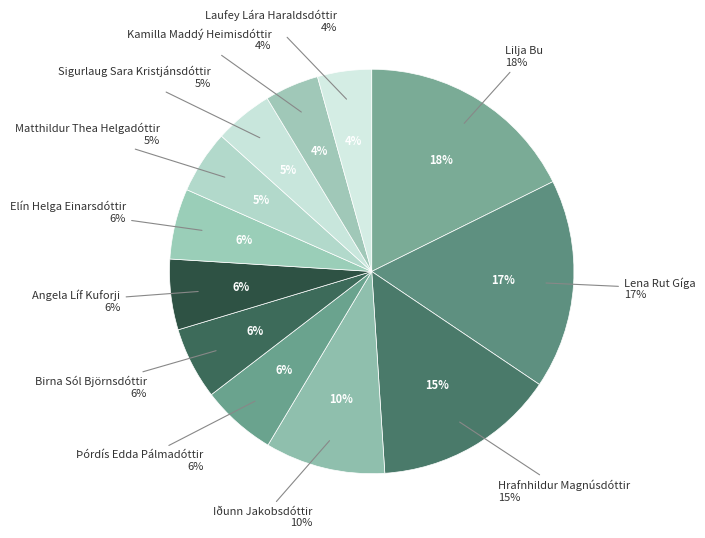

How many slices are in this pie chart?

12